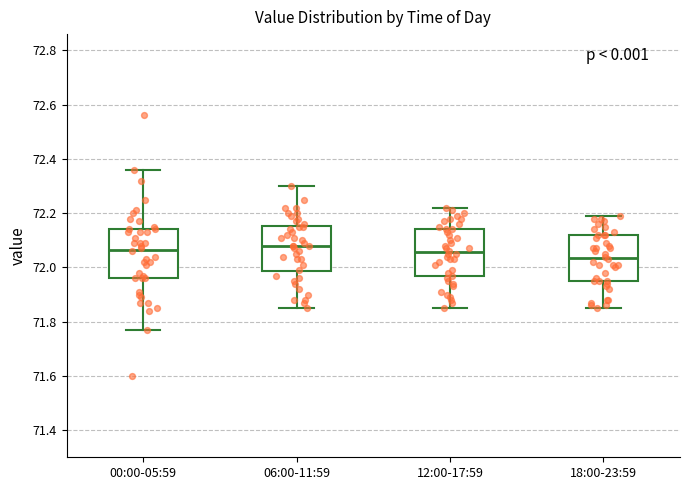

Reading left to right, transcribe this box plot: for each box, give where its median line is, the range the box spans, and where its two whiskers end, as read against the y-axis. The values are not printed on the chart, so give them approximately, as read against the axis.

00:00-05:59: median 72.06, box 71.96 to 72.14, whiskers 71.78 to 72.36
06:00-11:59: median 72.08, box 71.98 to 72.16, whiskers 71.86 to 72.30
12:00-17:59: median 72.06, box 71.96 to 72.14, whiskers 71.86 to 72.22
18:00-23:59: median 72.04, box 71.96 to 72.12, whiskers 71.86 to 72.20